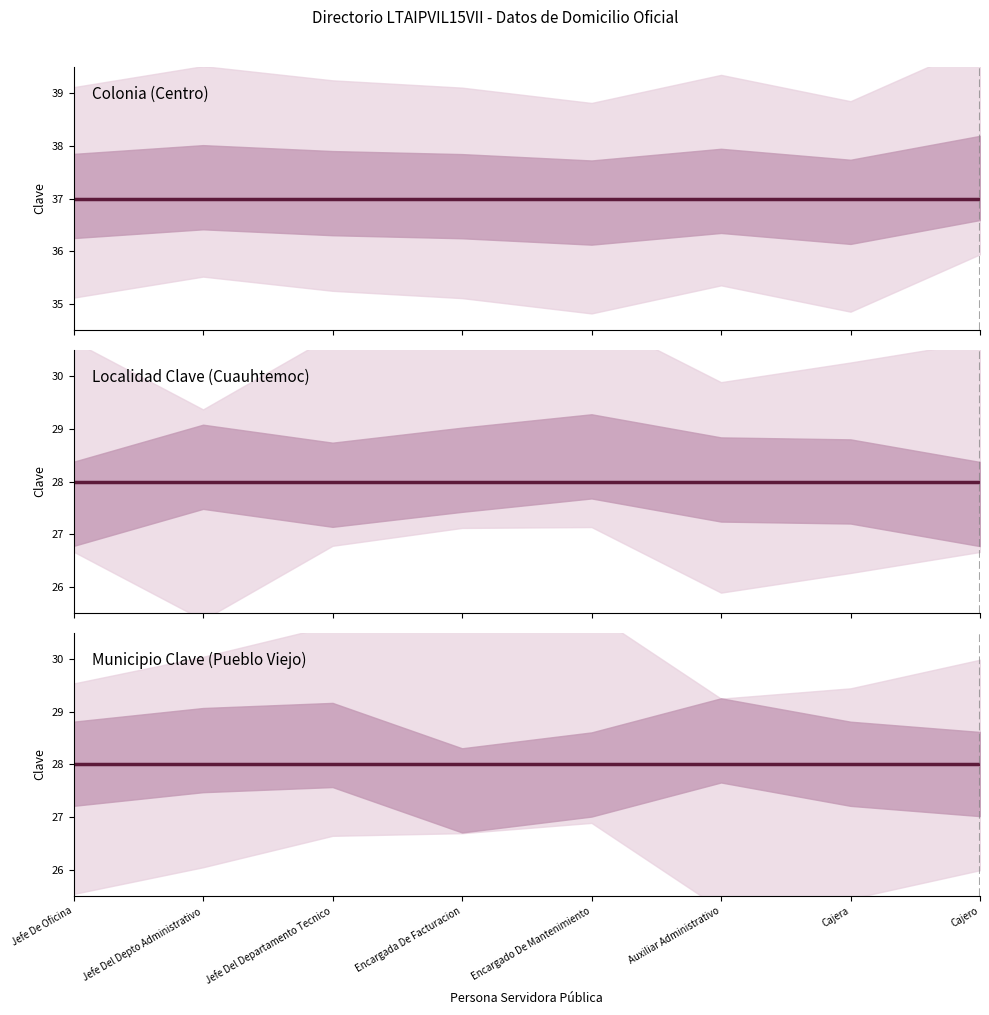

The Cuauhtemoc series shows 28 at Auxiliar Administrativo. True or false?

True